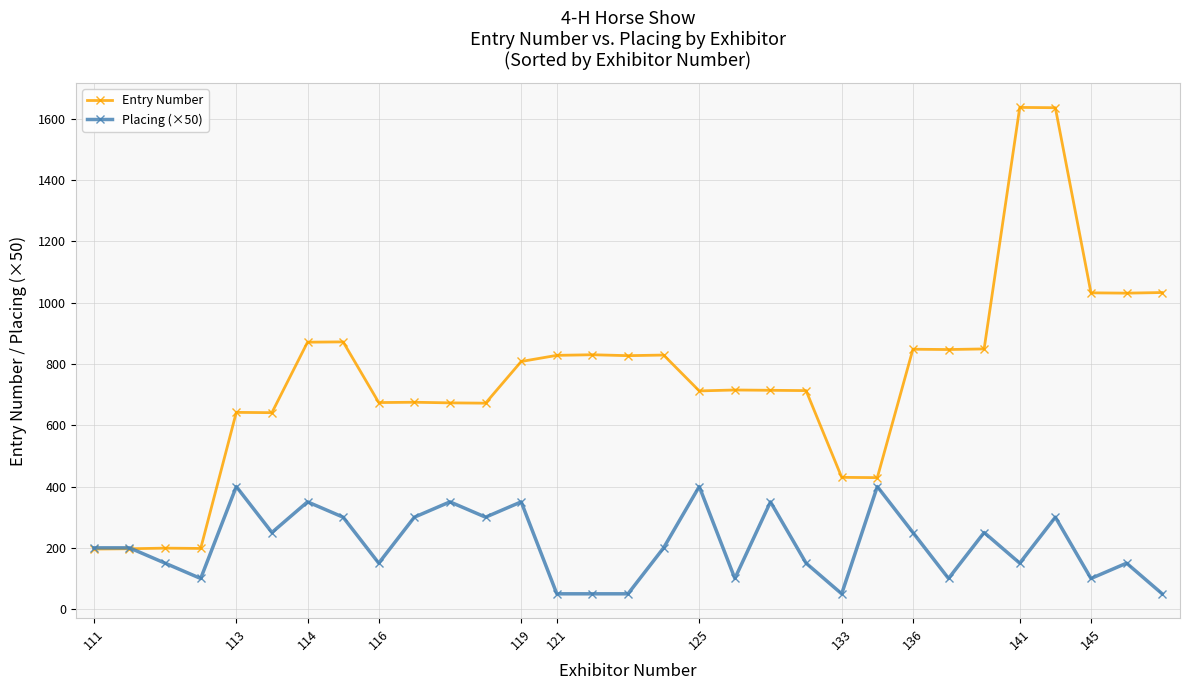

What is the maximum value shown in the chart?

1637